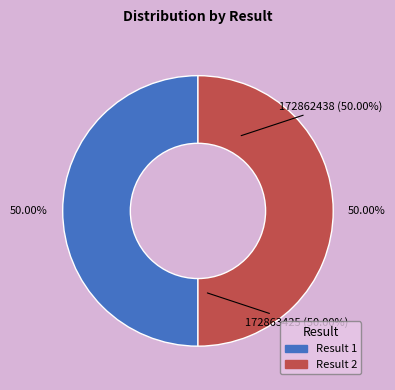

What is the change in value from 1 to 2?

+987